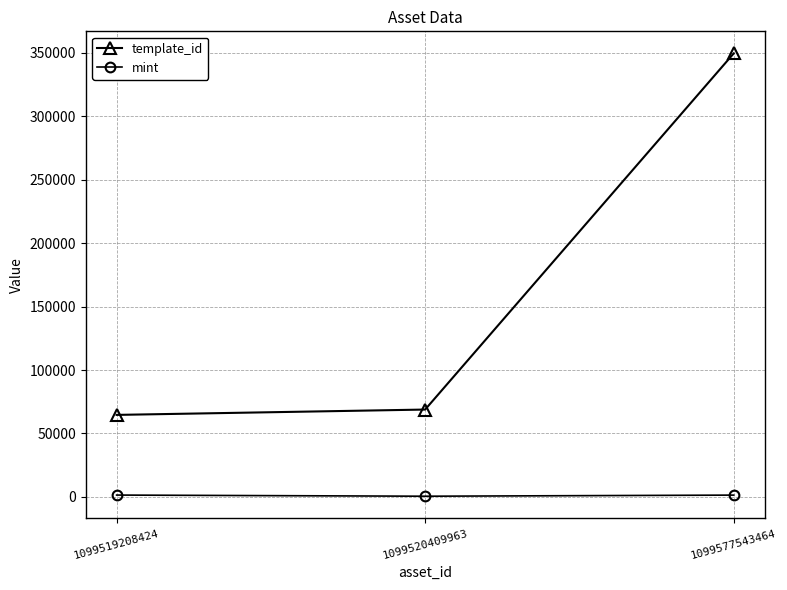

Where does the mint series first go above 1444?

1099519208424